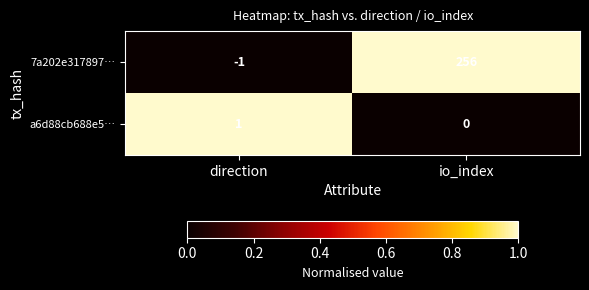

At which category is the sum across all series the highest?

io_index